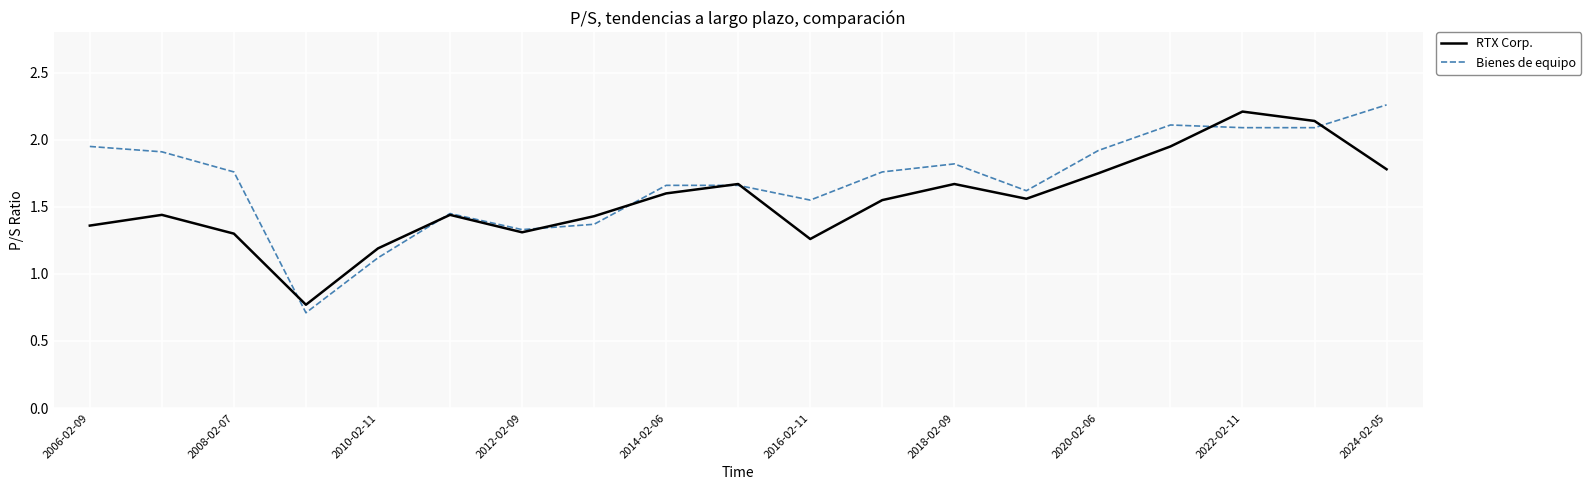

What is the smallest value displayed?

0.7